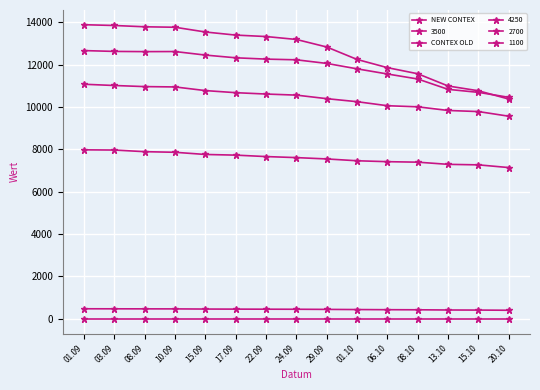

At which label is CONTEX OLD closest to 0?

01.09